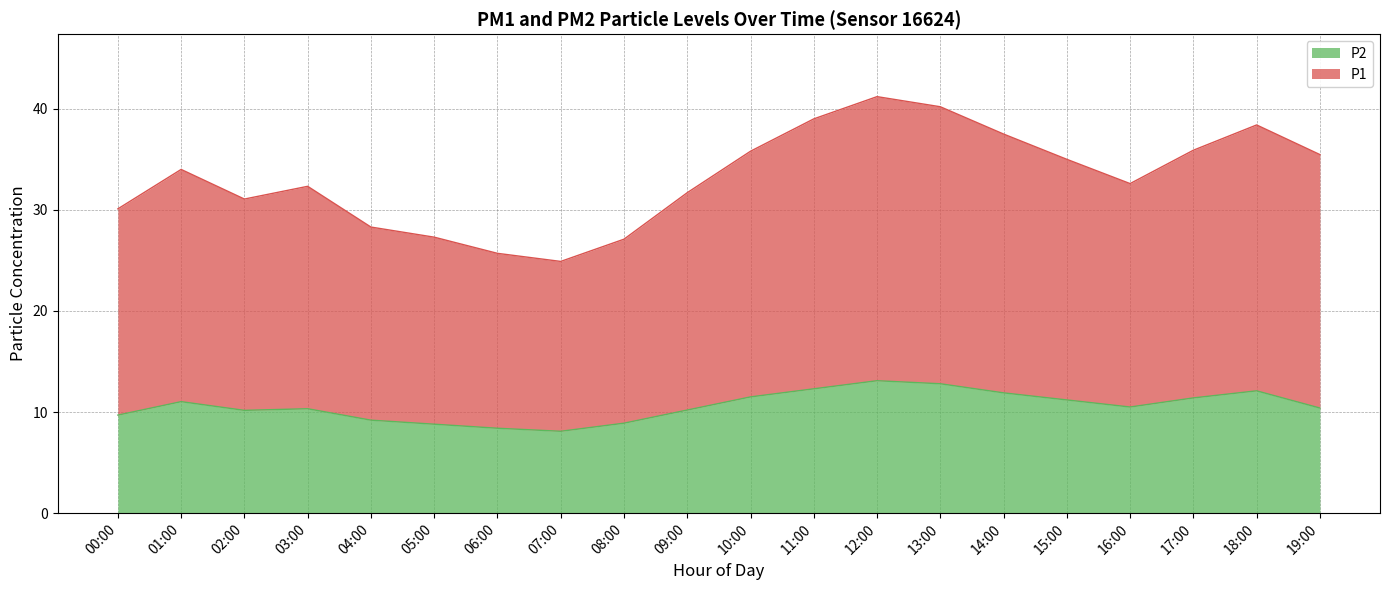

In P2, how many points are higher than both neighbors (excluding endpoints)?

4